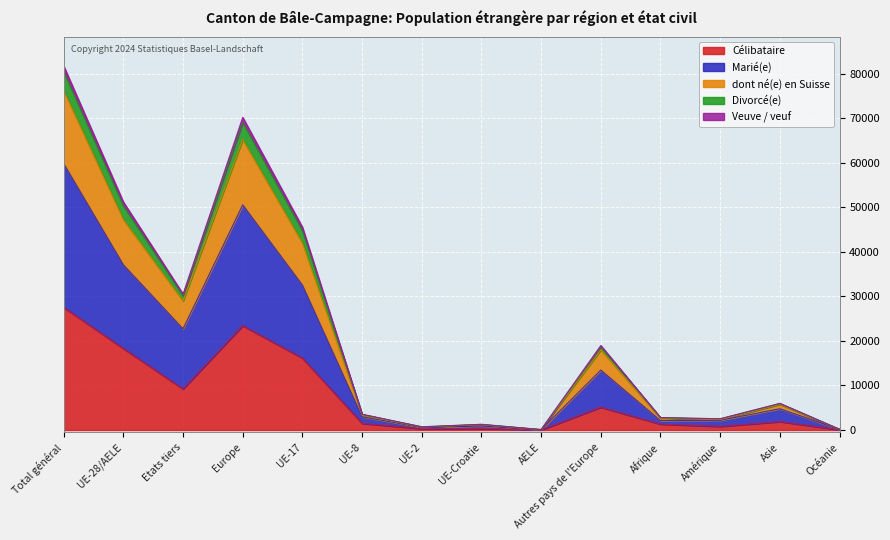

At which category is the sum across all series the highest?

Total général